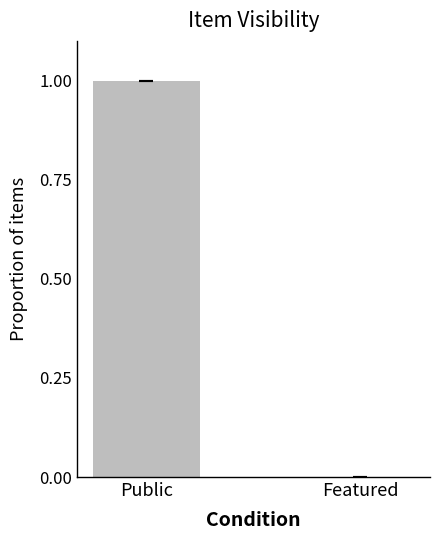

Which label corresponds to the largest value in the chart?

Public